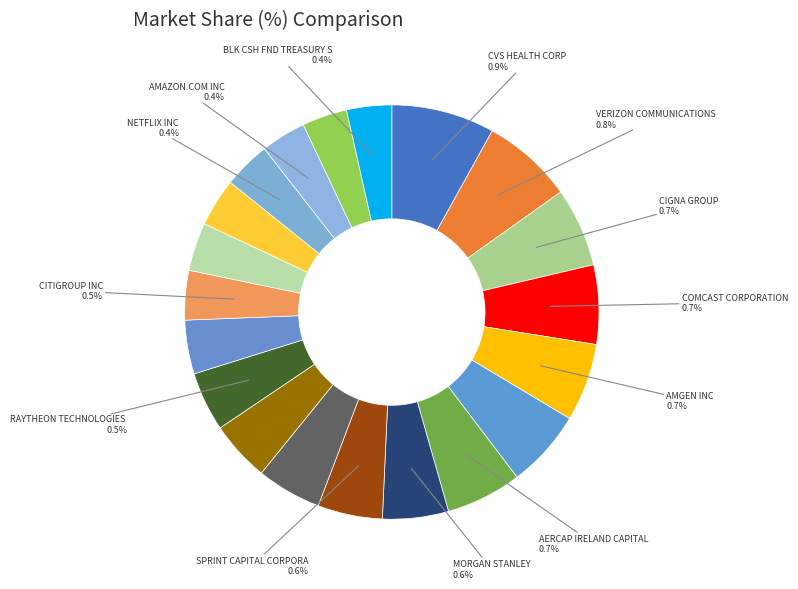

Between RAYTHEON TECHNOLOGIES CORPORATION and VERIZON COMMUNICATIONS INC, which is larger?

VERIZON COMMUNICATIONS INC